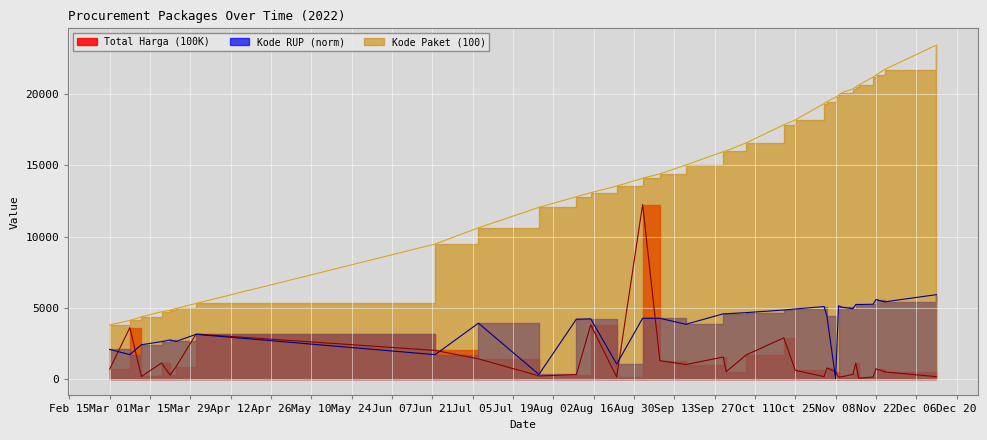

Which series has the largest total across all categories?

Kode Paket